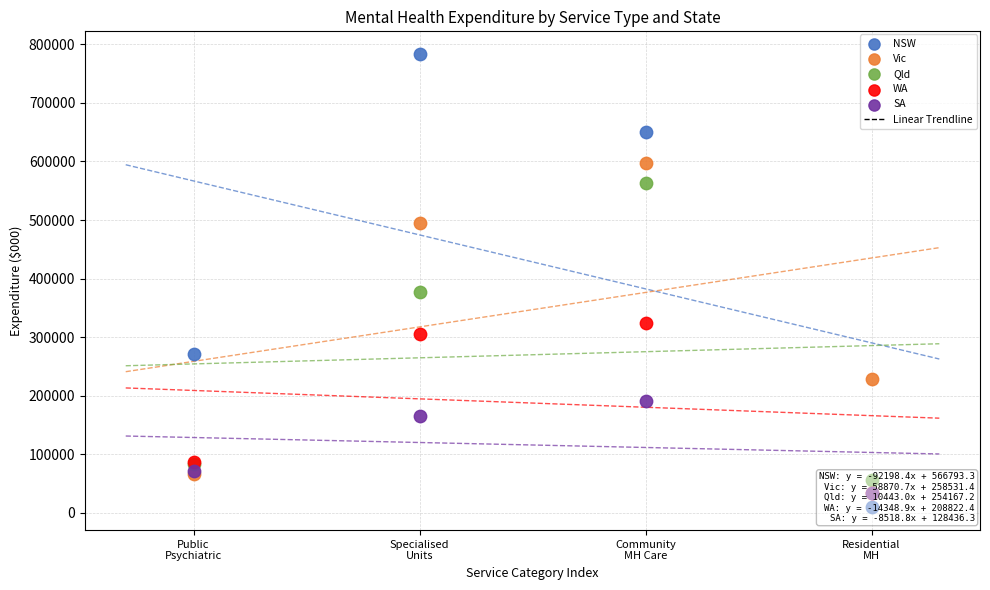

In the NSW series, what Y value is closest to 396294?

271647.9